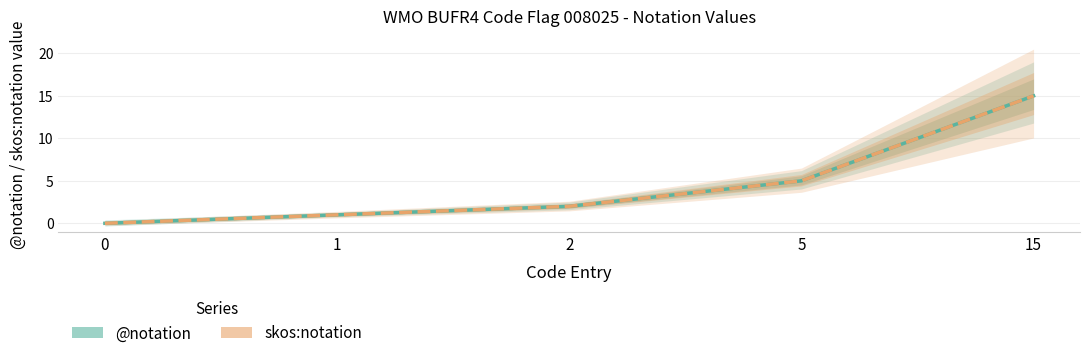

How many data points in skos:notation are above 2?

2